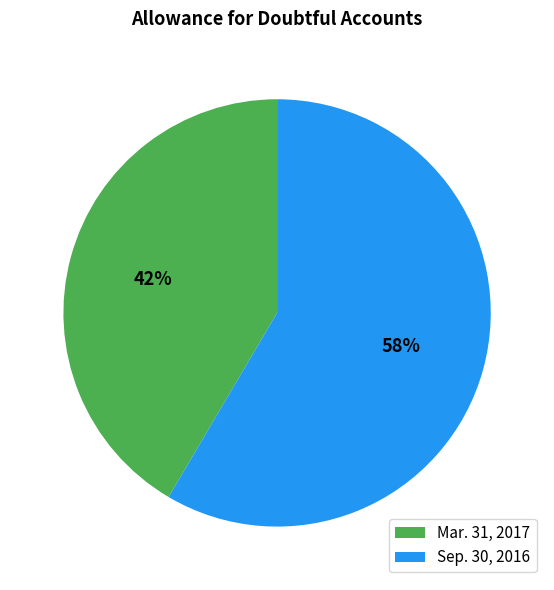

Is there a majority slice in this chart?

Yes